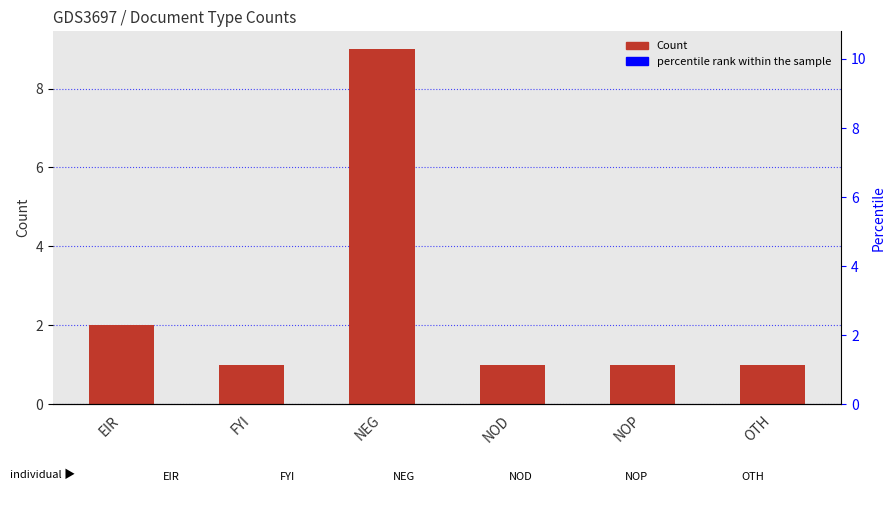

Which series reaches the minimum Y coordinate?

Count